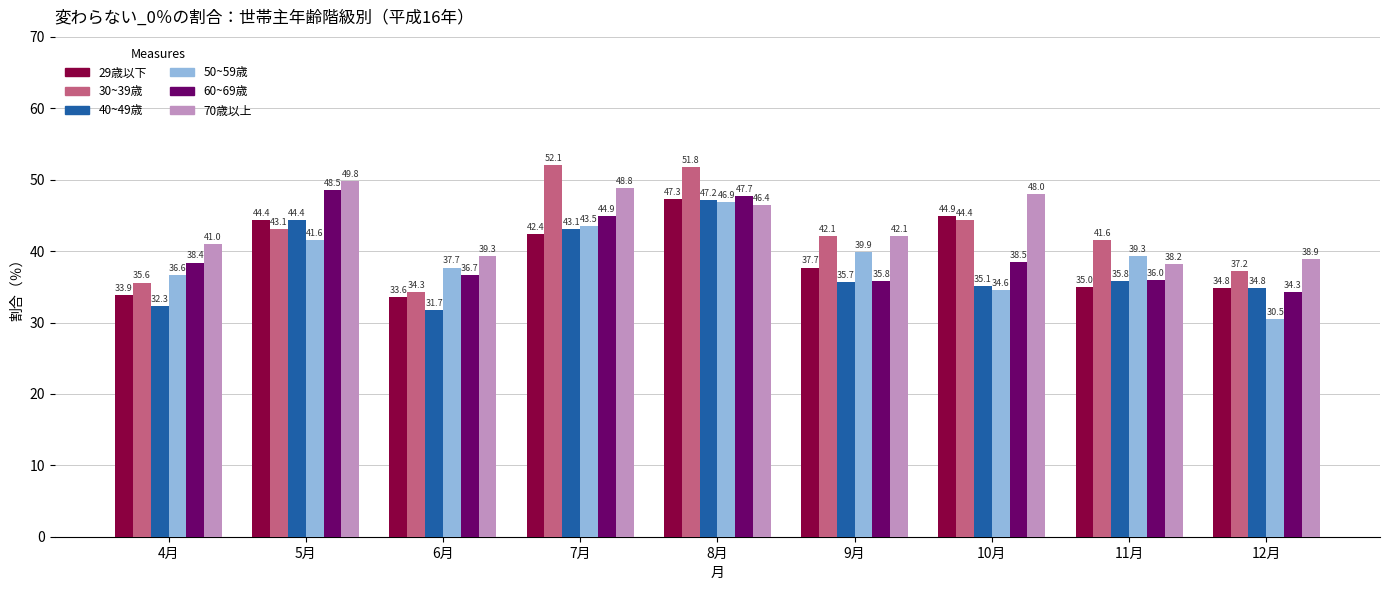

What position from the left is 10月?

7